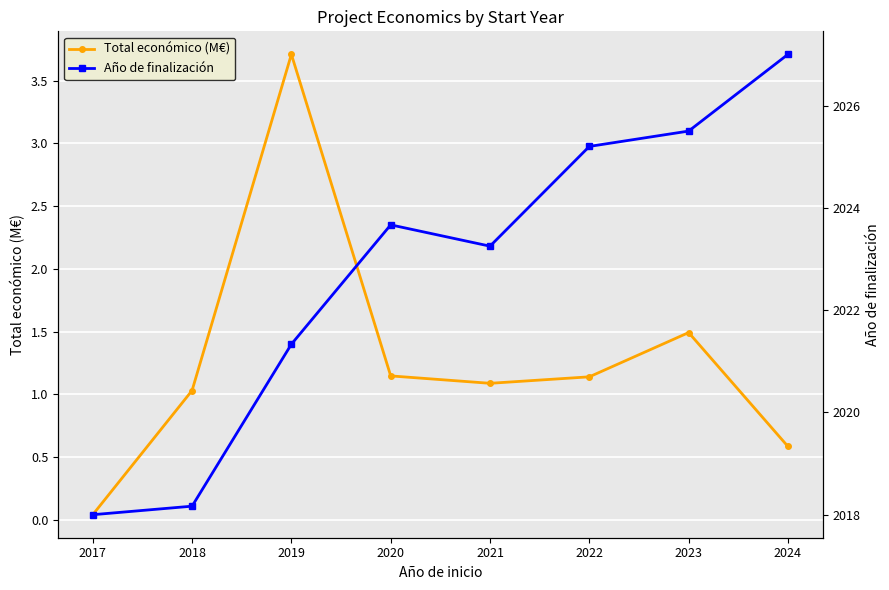

The value of Total económico (M€) at 2021 is 0.5. True or false?

False